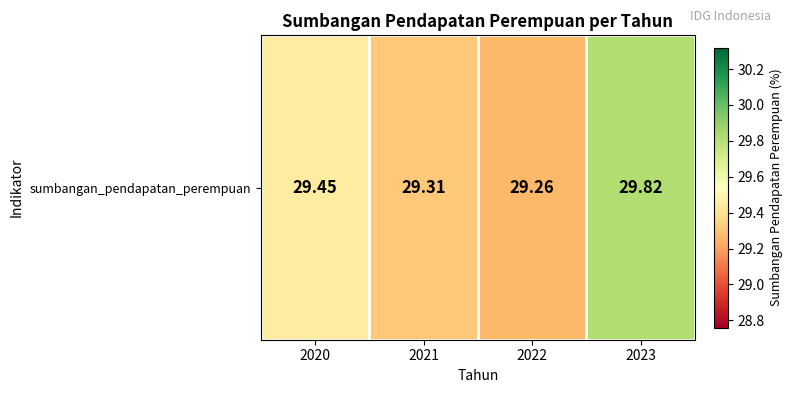

What is the sum of all values?

117.8